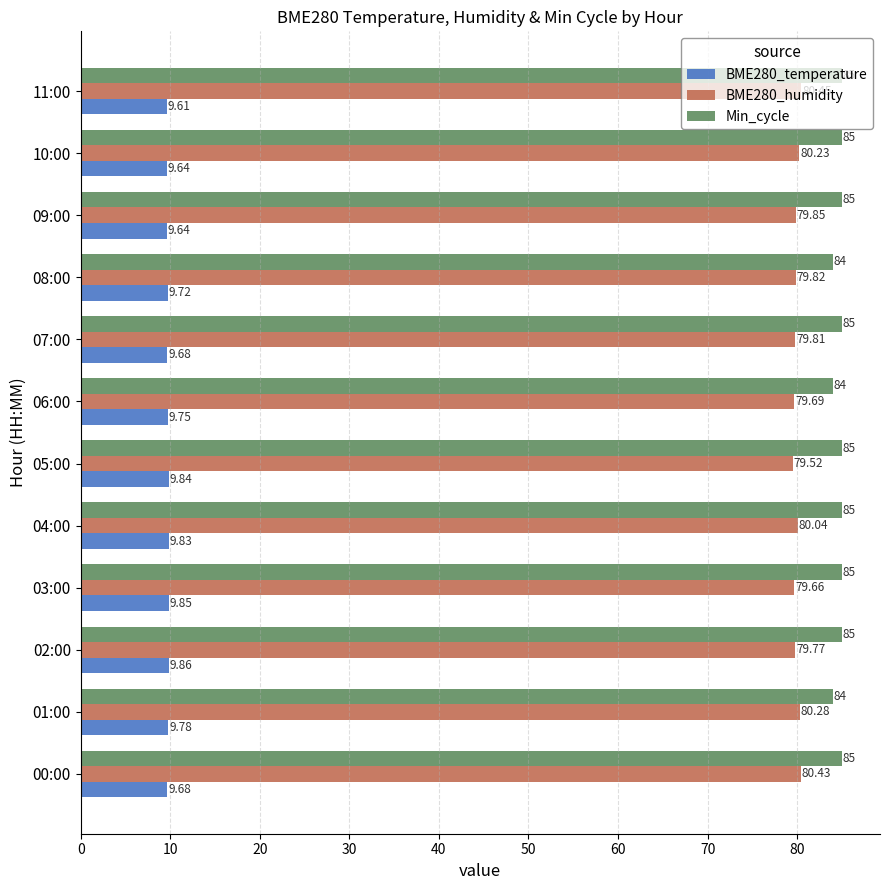

Is the value of Min_cycle at 08:00 greater than the value of BME280_temperature at 10:00?

Yes